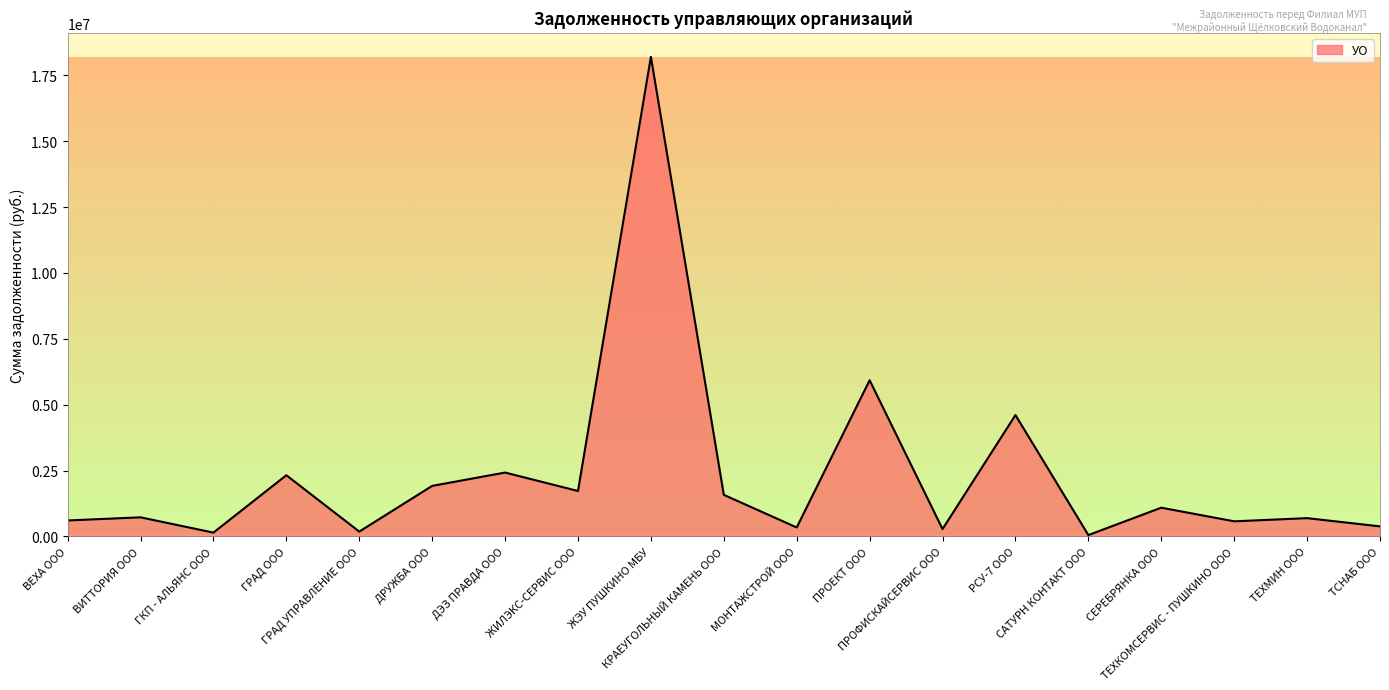

The value at ТСНАБ ООО is 382367.4. True or false?

True